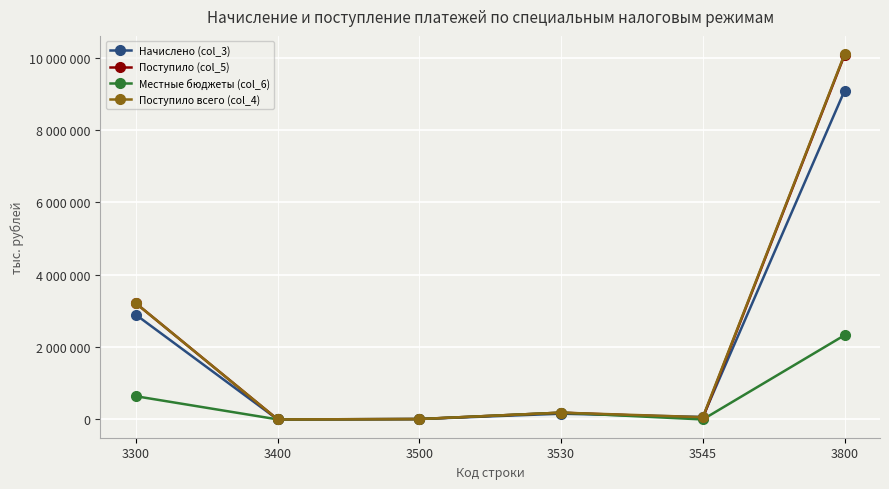

What is the sum of the Поступило всего (col_4) values at 3400 and 3545?

65235